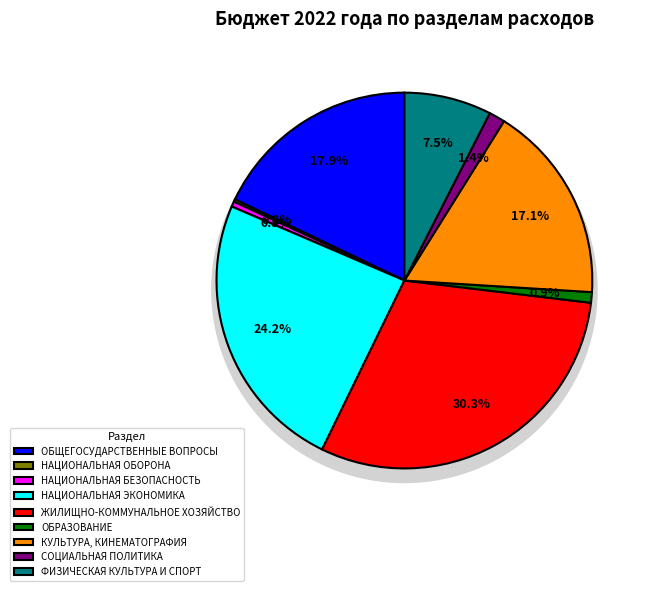

To the nearest percent, what percentage of the pie is ФИЗИЧЕСКАЯ КУЛЬТУРА И СПОРТ?

8%